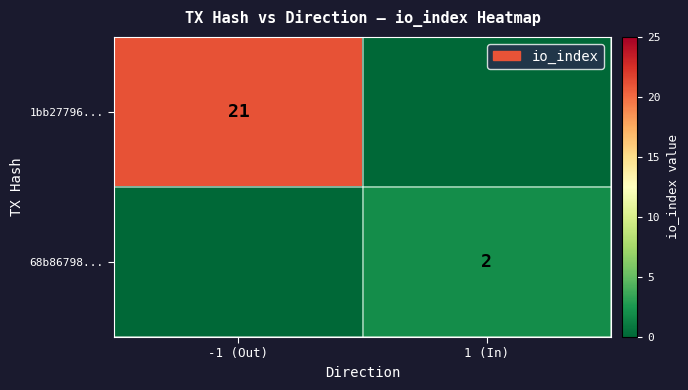

True or false: 1bb27796... has a value of 33 at -1 (Out).

False